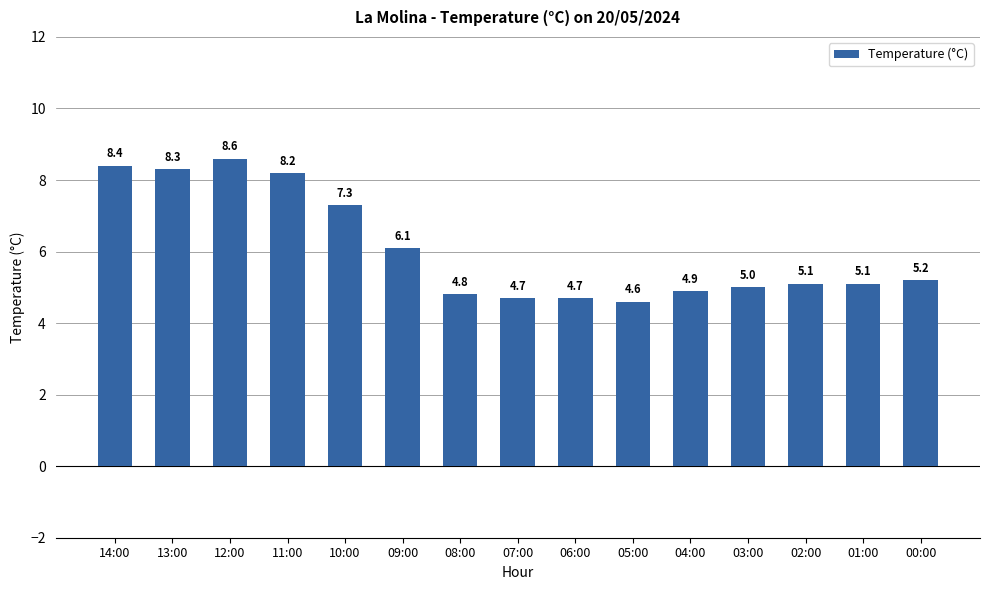

What is the maximum value shown in the chart?

8.6